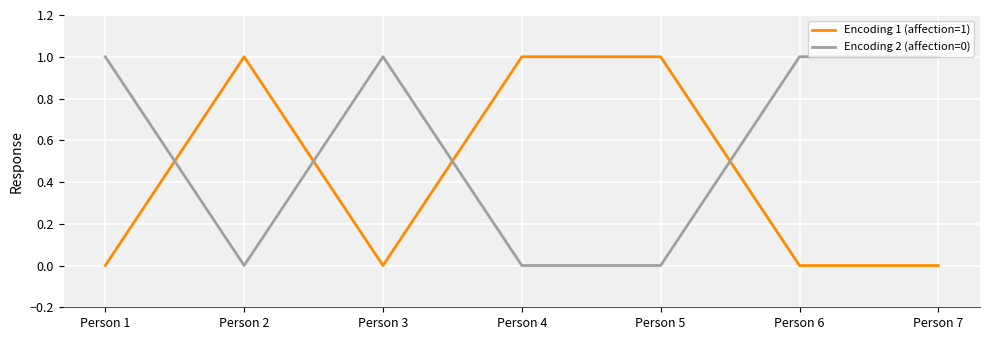

At how many categories does at least one series exceed 0?

7